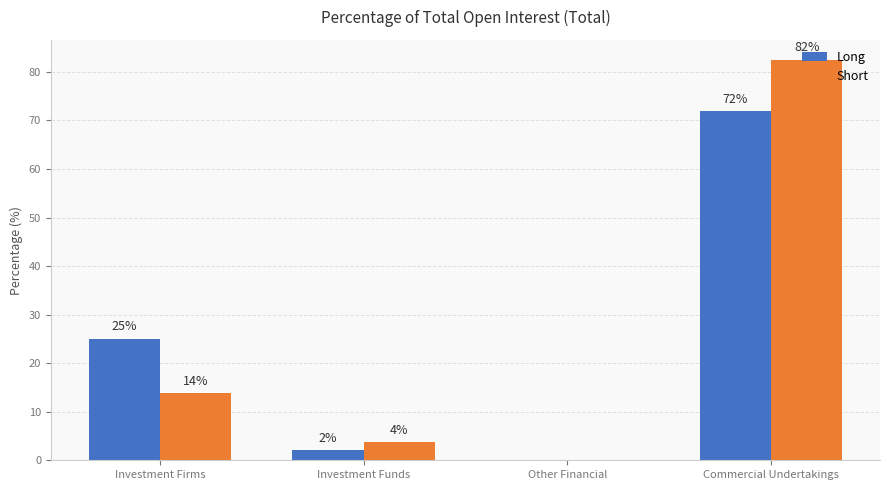

What is the label of the 2nd bar from the left?

Investment Funds